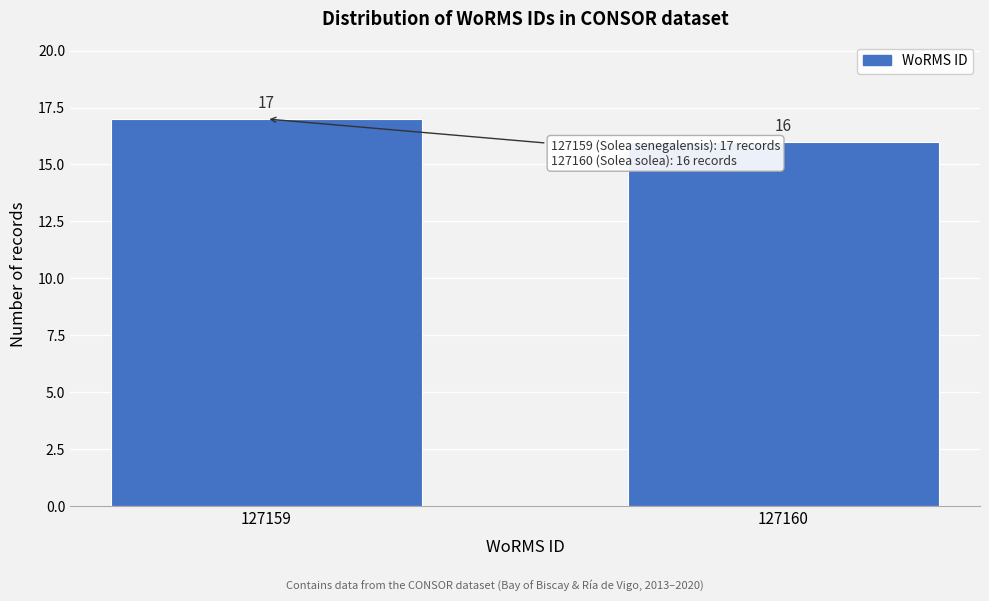

Reading left to right, list all the values displayed in this chart.

127159=17	127160=16